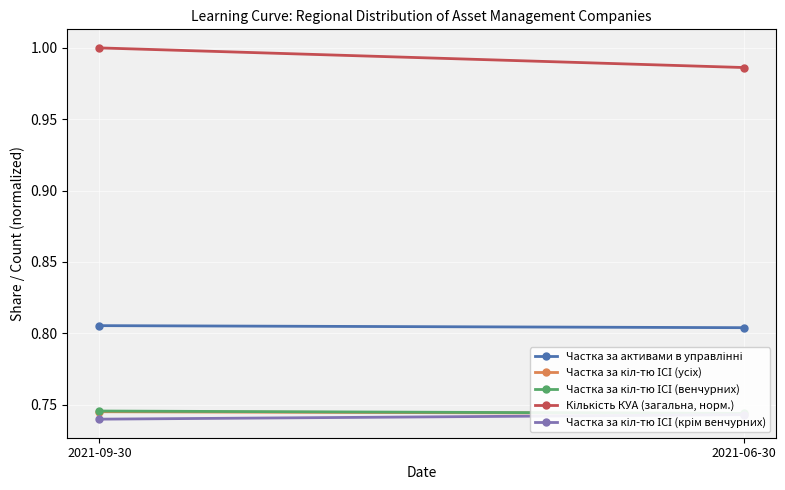

True or false: Частка за активами в управлінні has a value of 0.8 at 2021-06-30.

True